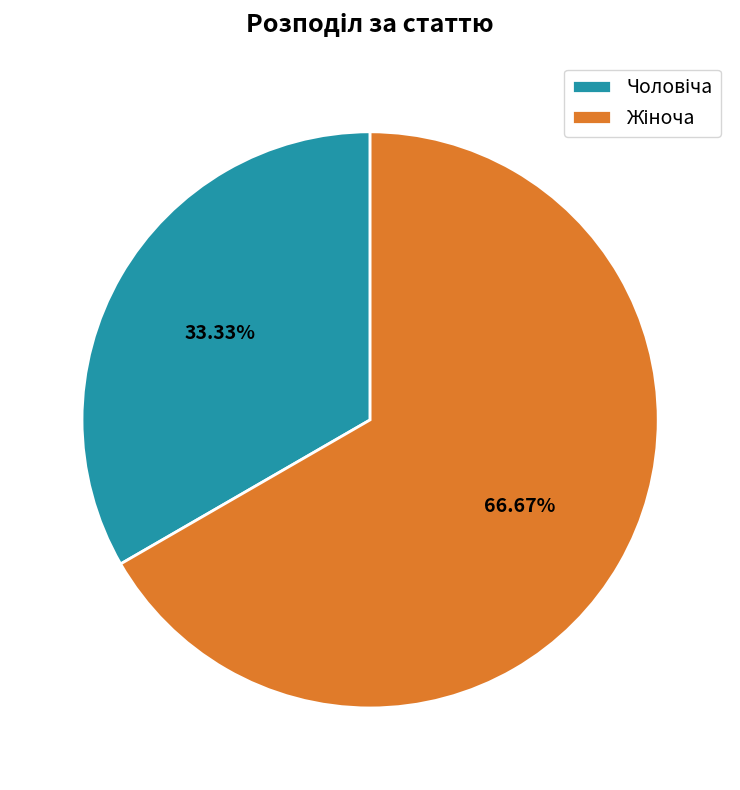

Is there any slice that represents more than half of the pie?

Yes